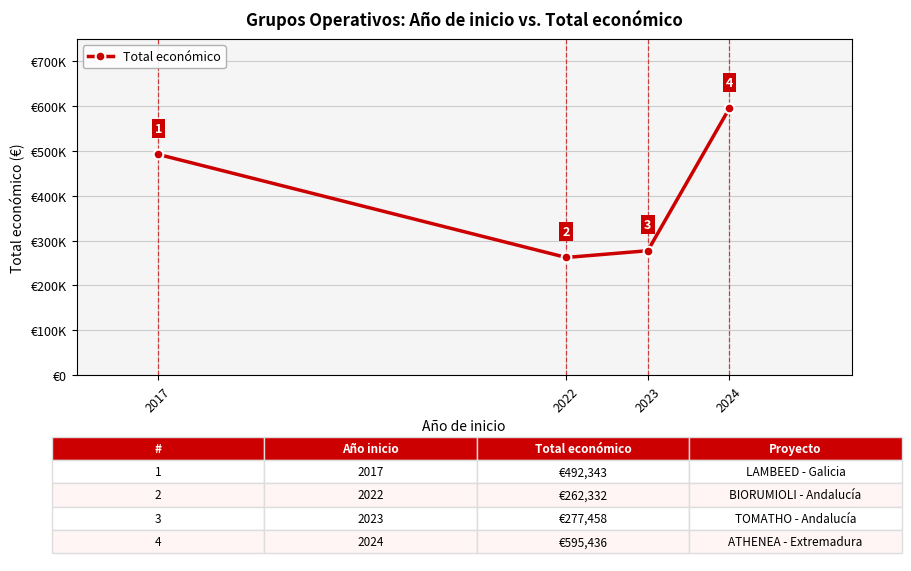

Does the chart display data point markers on the line(s)?

Yes